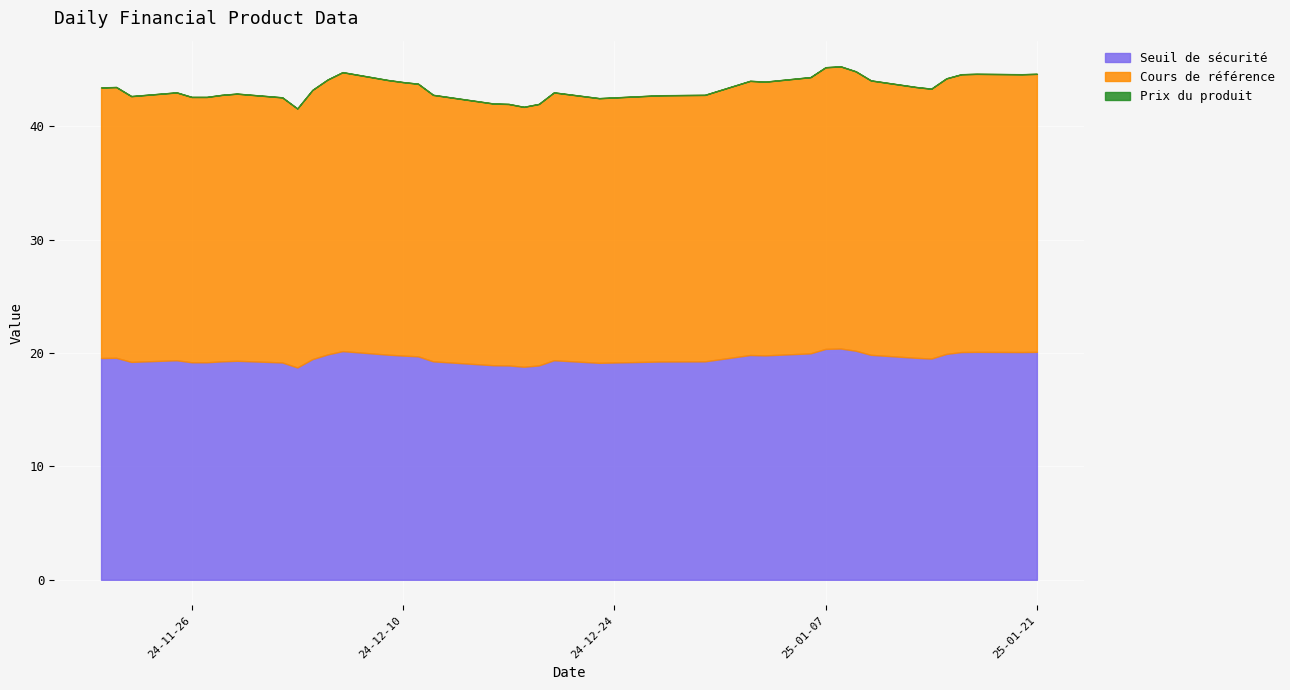

How many lines are shown in the chart?

3